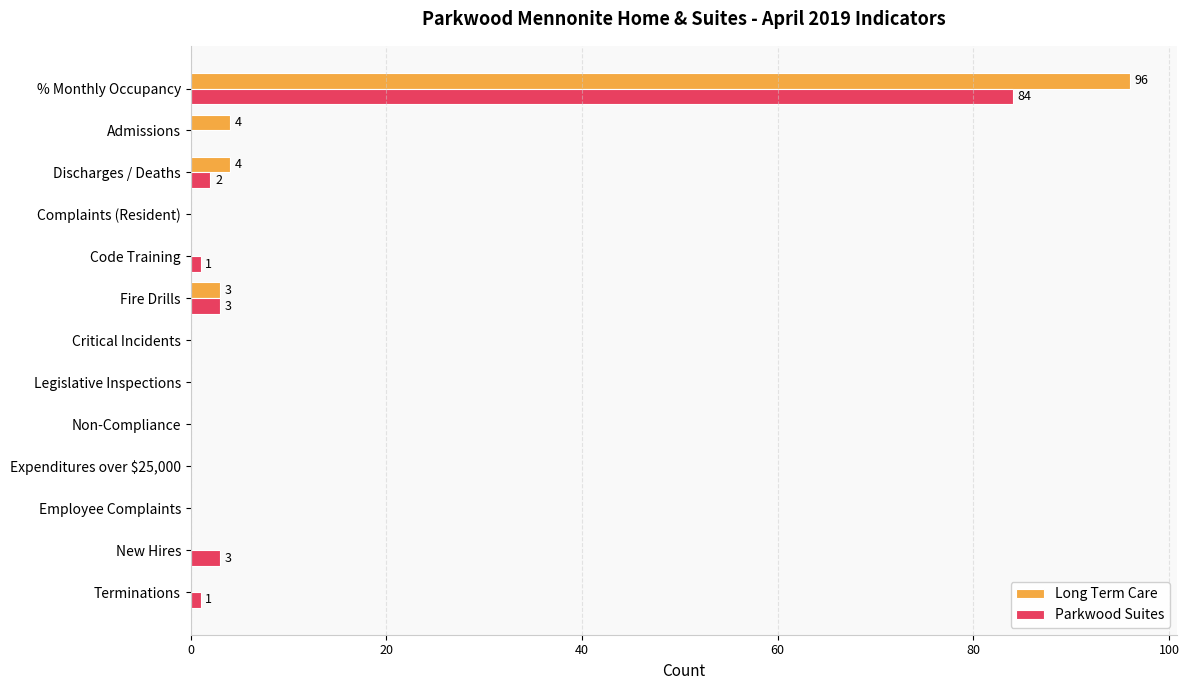

True or false: Parkwood Suites has a value of 0 at Critical Incidents.

True